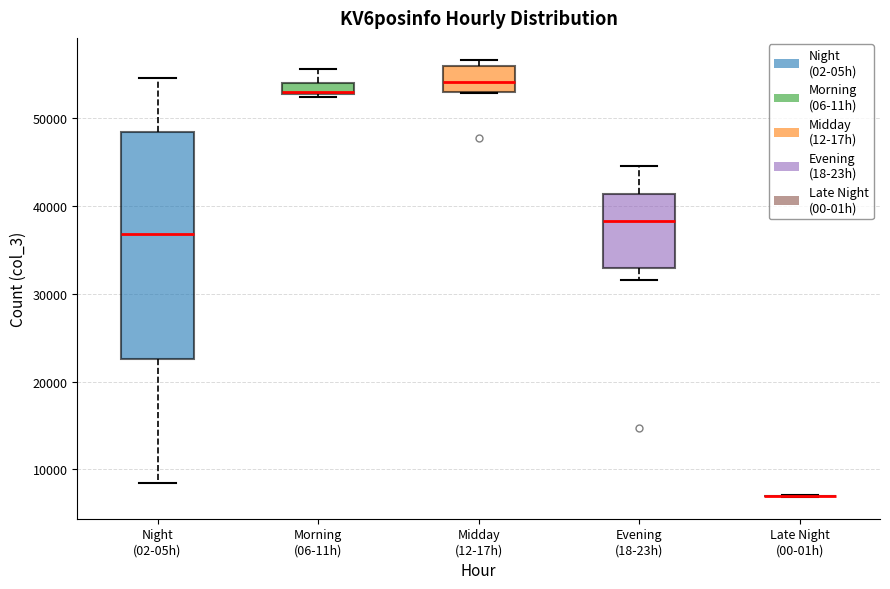

Where does the upper whisker of the box for Night (02-05h) end on the y-axis? The values are not printed on the chart, so give them approximately, as read against the axis.

55000